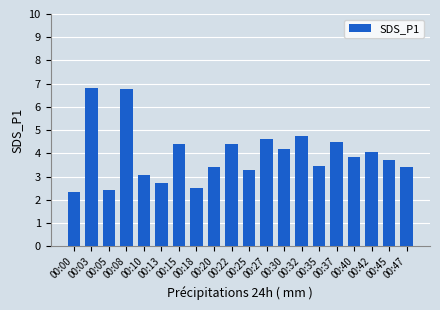

Does the chart contain stacked bars?

No